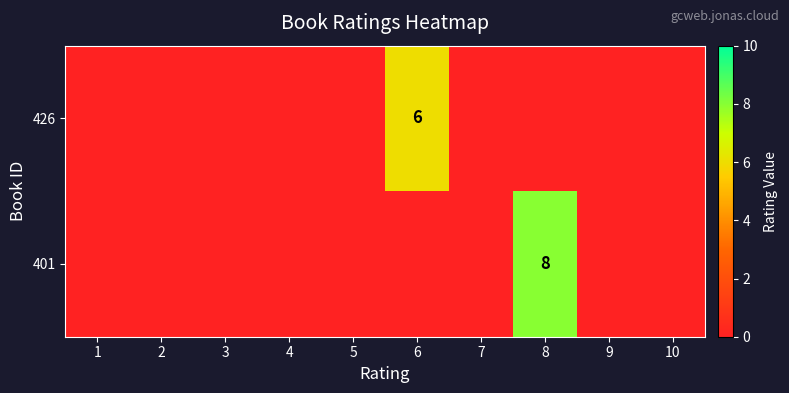

The value of 426 at 2 is 0. True or false?

True